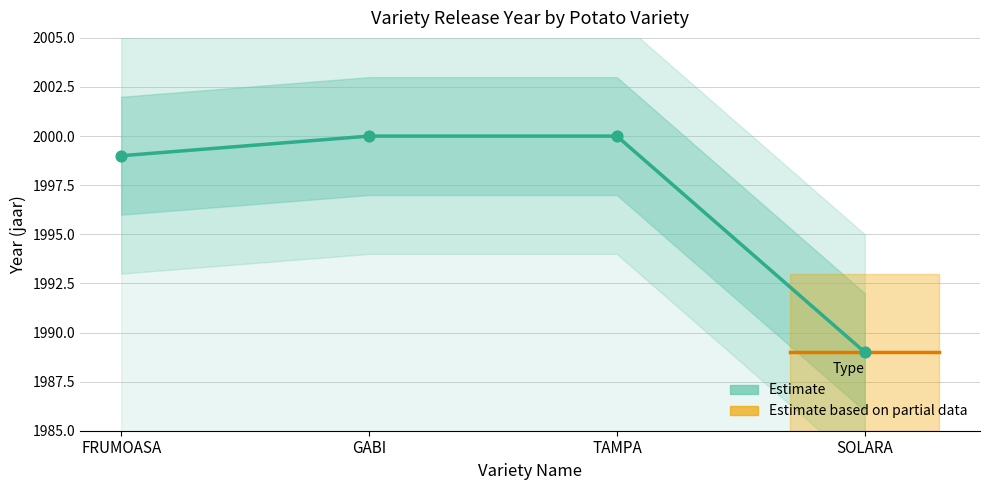

Which has a higher value, TAMPA or FRUMOASA?

TAMPA